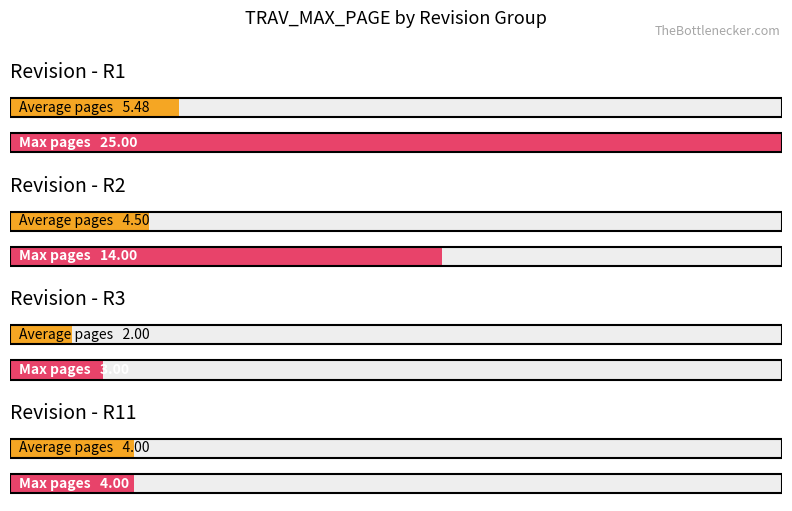

Which has a higher value, R1 or R1?

R1